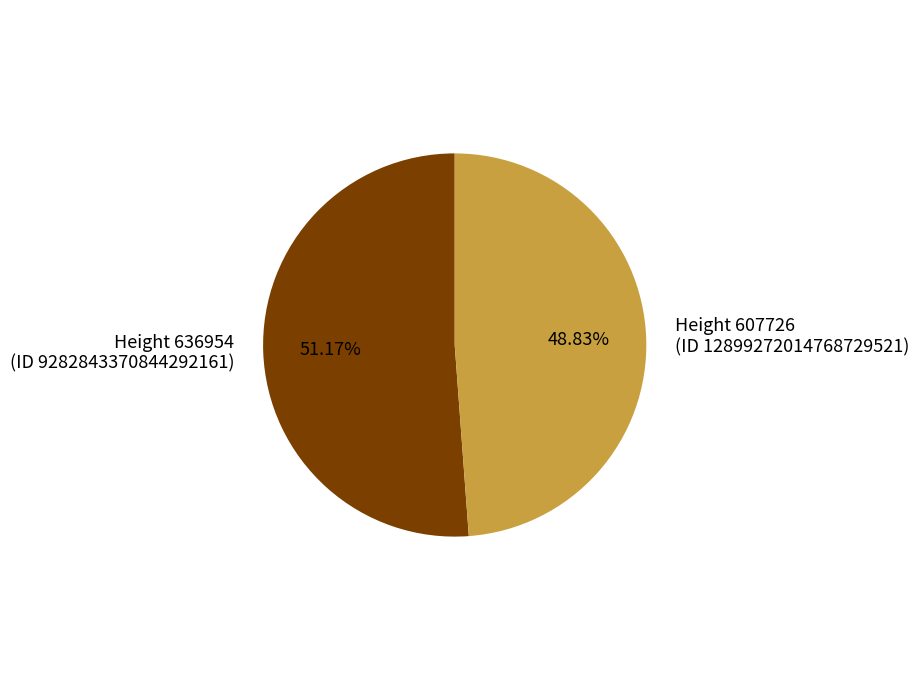

Is the sum of Height 607726 and Height 636954 greater than half?

Yes